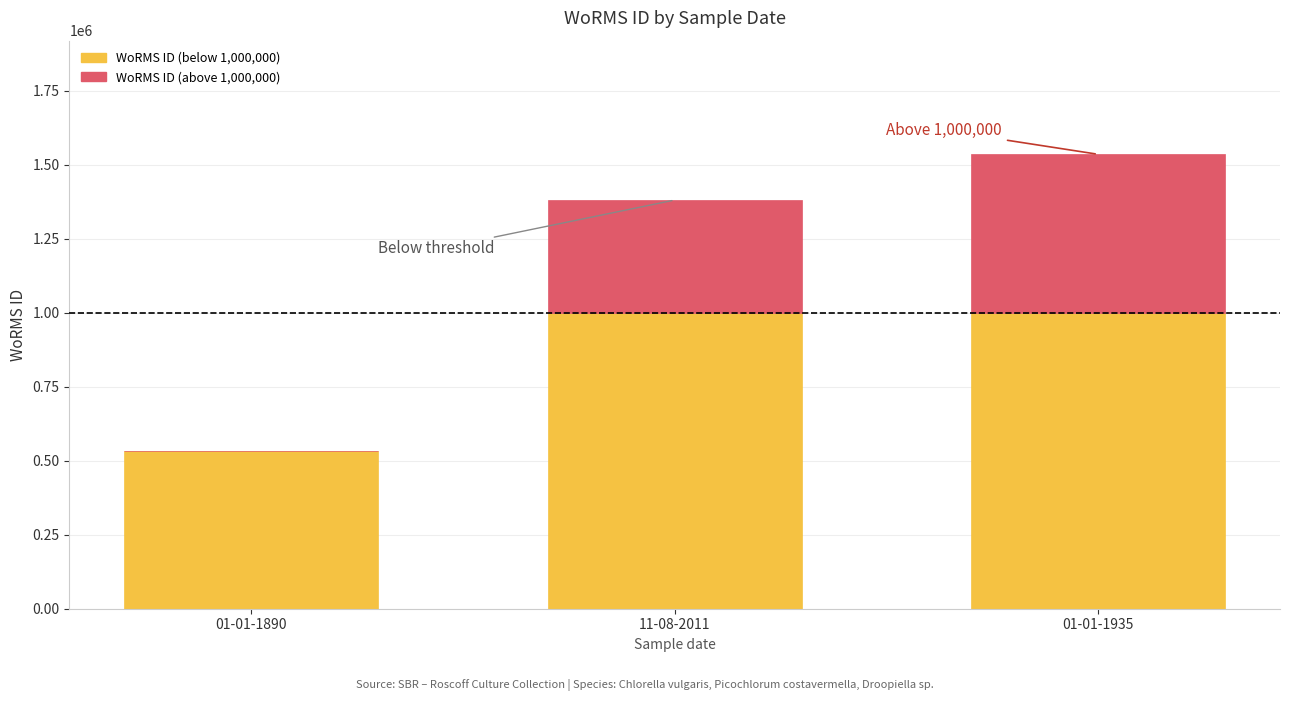

How many categories are shown in the chart?

3